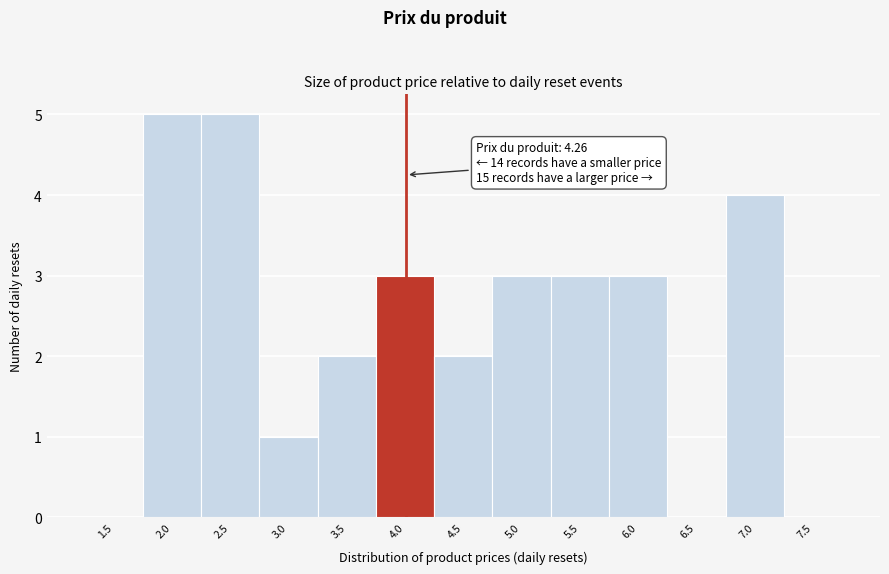

Reading left to right, what are all the values shown in this chart?

1.5=0	2.0=5	2.5=5	3.0=1	3.5=2	4.0=3	4.5=2	5.0=3	5.5=3	6.0=3	6.5=0	7.0=4	7.5=0